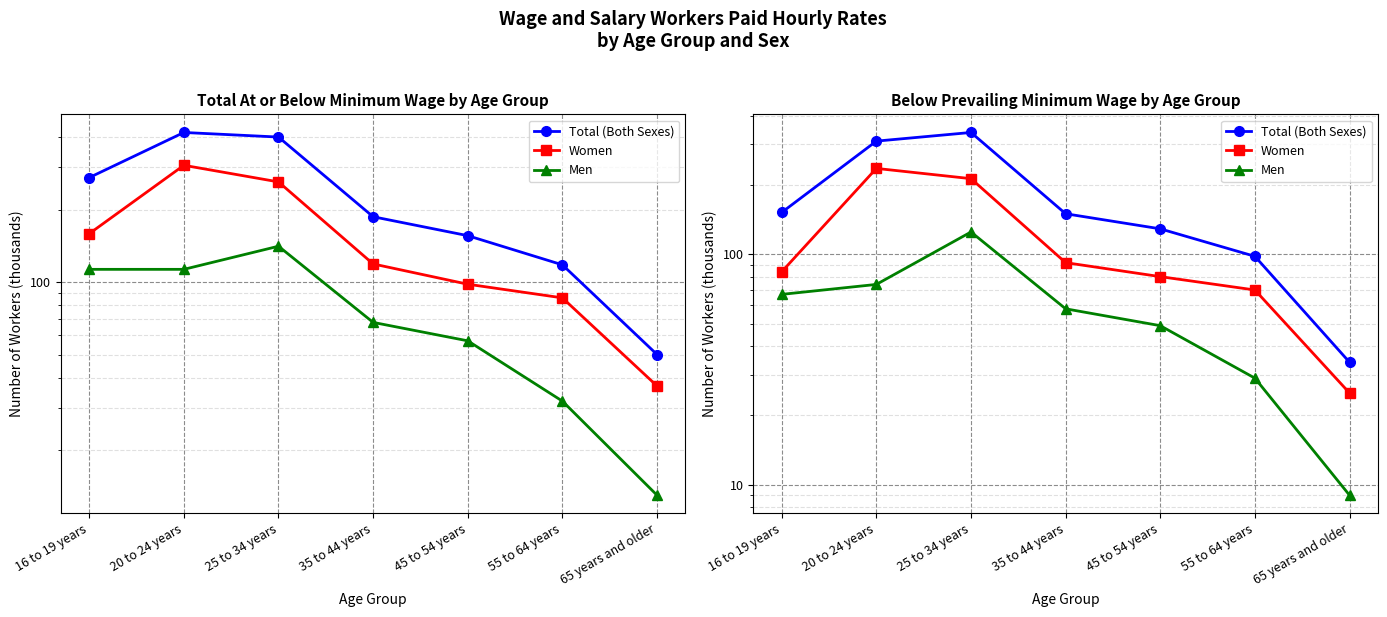

How many interior local peaks does the Men series have?

1